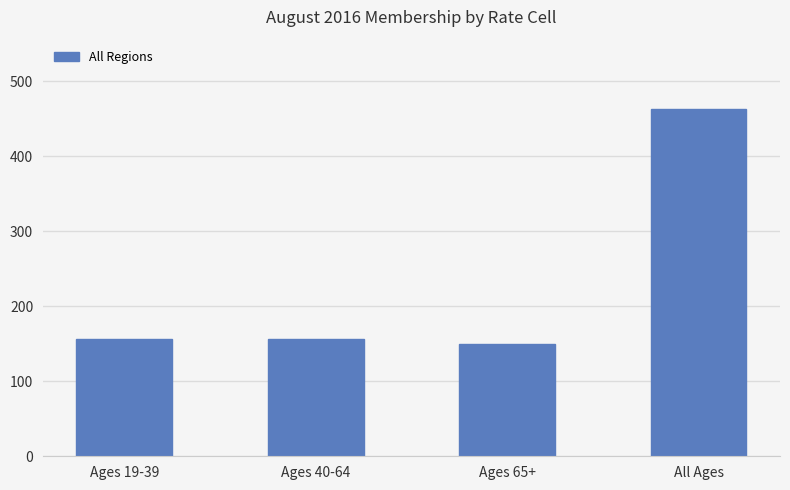

What is the label of the 1st bar from the left?

Ages 19-39